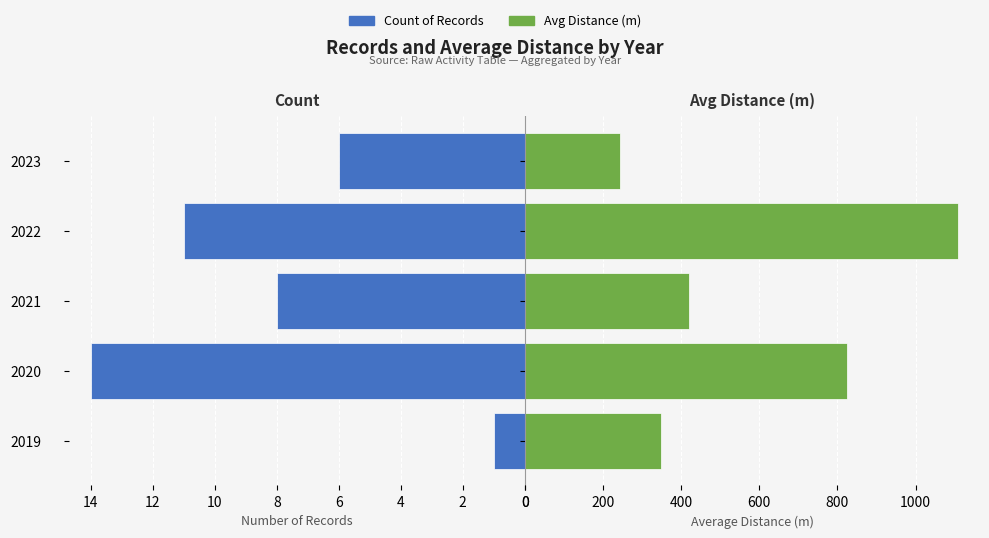

Reading left to right, extract all data points from this chart.

Count of Records: 0=1.0	2=14.0	4=8.0	6=11.0	8=6.0
Avg Distance (m): 0=350.0	2=825.0	4=420.0	6=1109.1	8=243.3